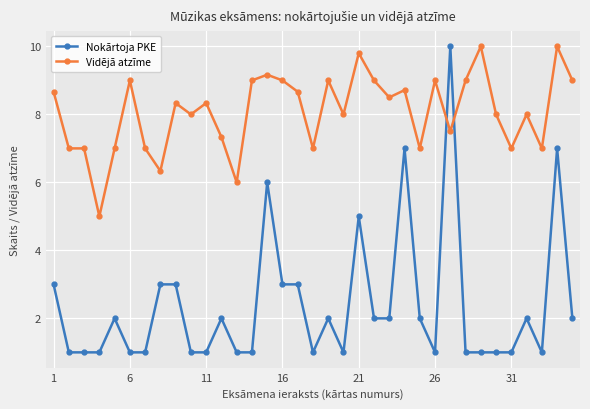

True or false: Vidējā atzīme has more than 0 interior local peaks.

True